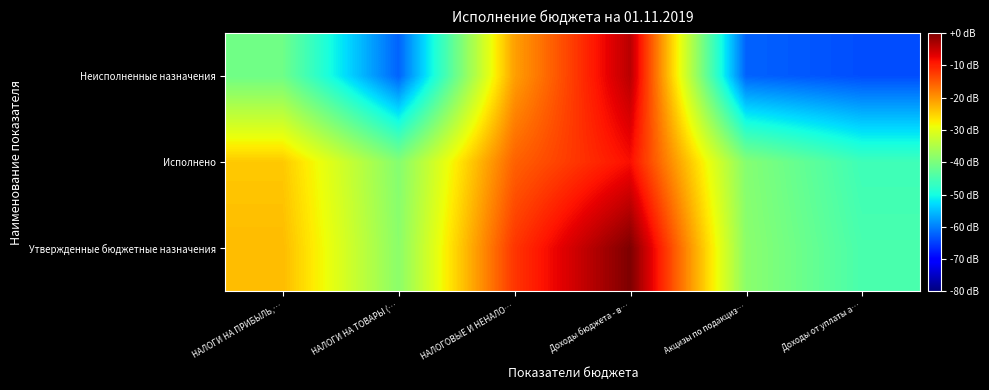

Rank the series by their maximum value, from lowest to highest.

Исполнено, Неисполненные назначения, Утвержденные бюджетные назначения